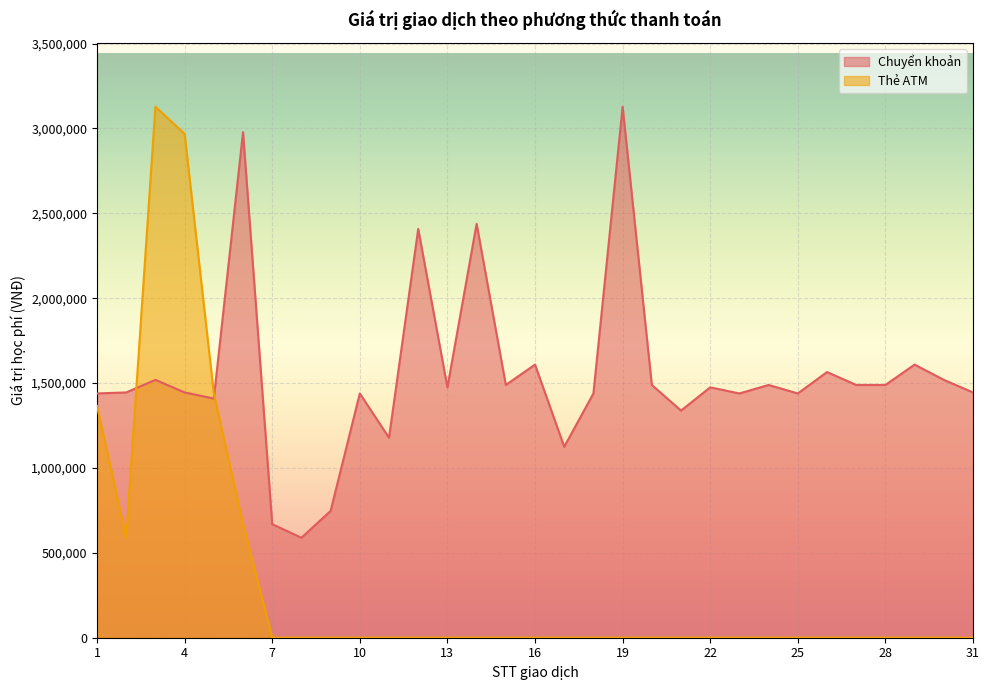

Rank the series at 1 from lowest to highest value.

Thẻ ATM, Chuyển khoản